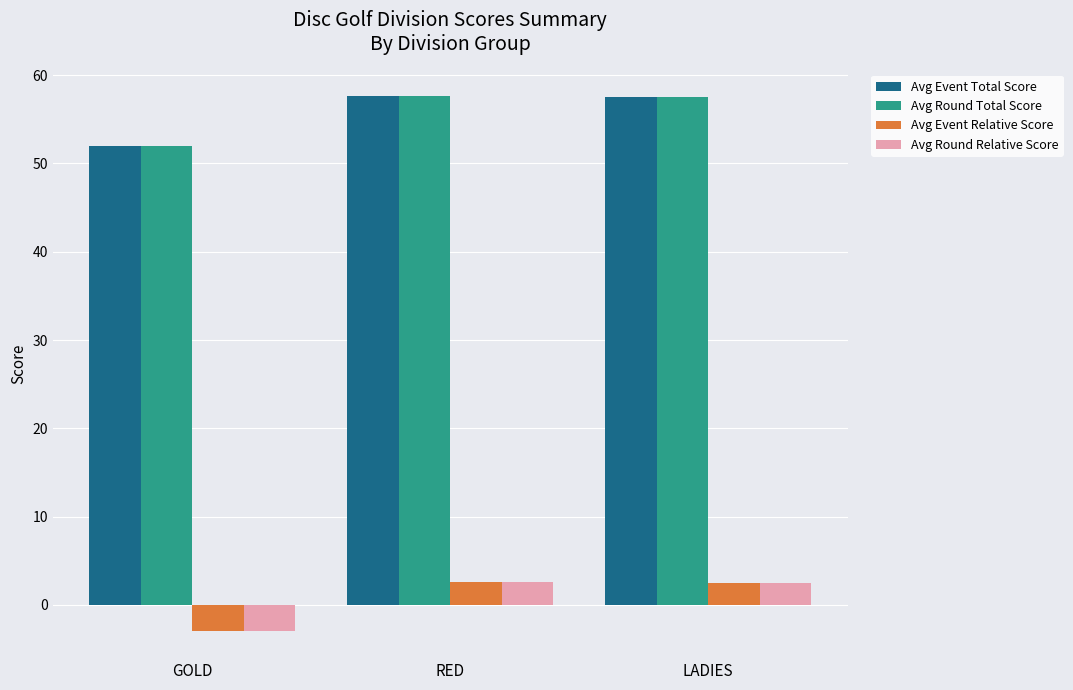

Where is Avg Event Total Score nearest to the value 54?

GOLD